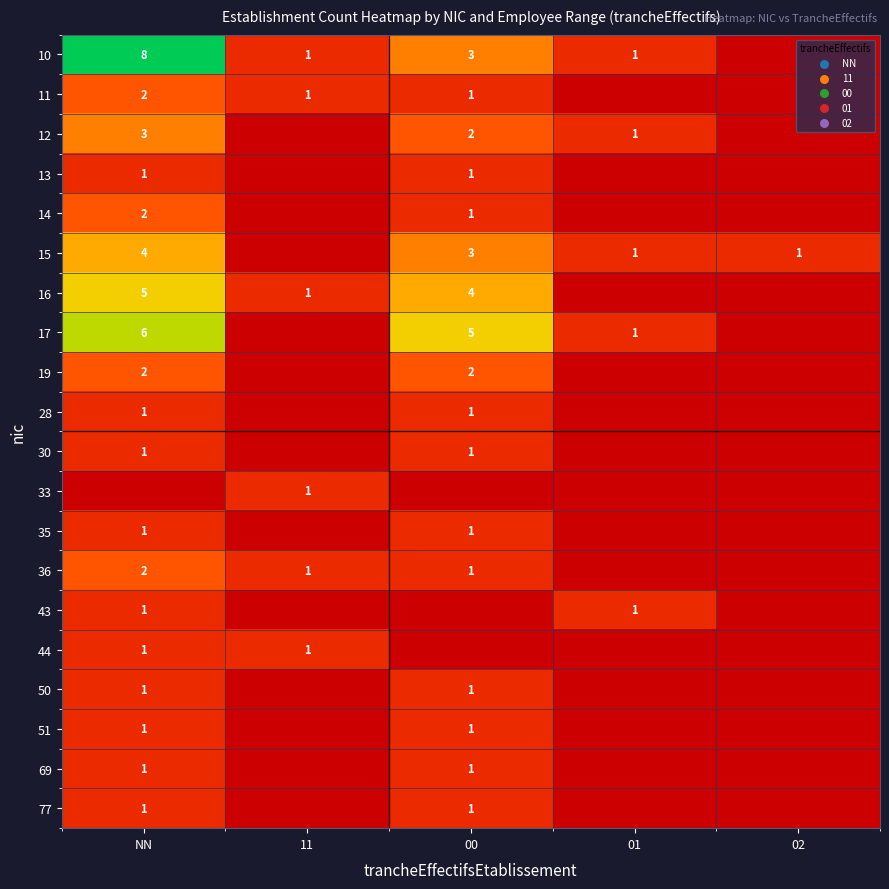

Between 02 and 00, which is larger?

00